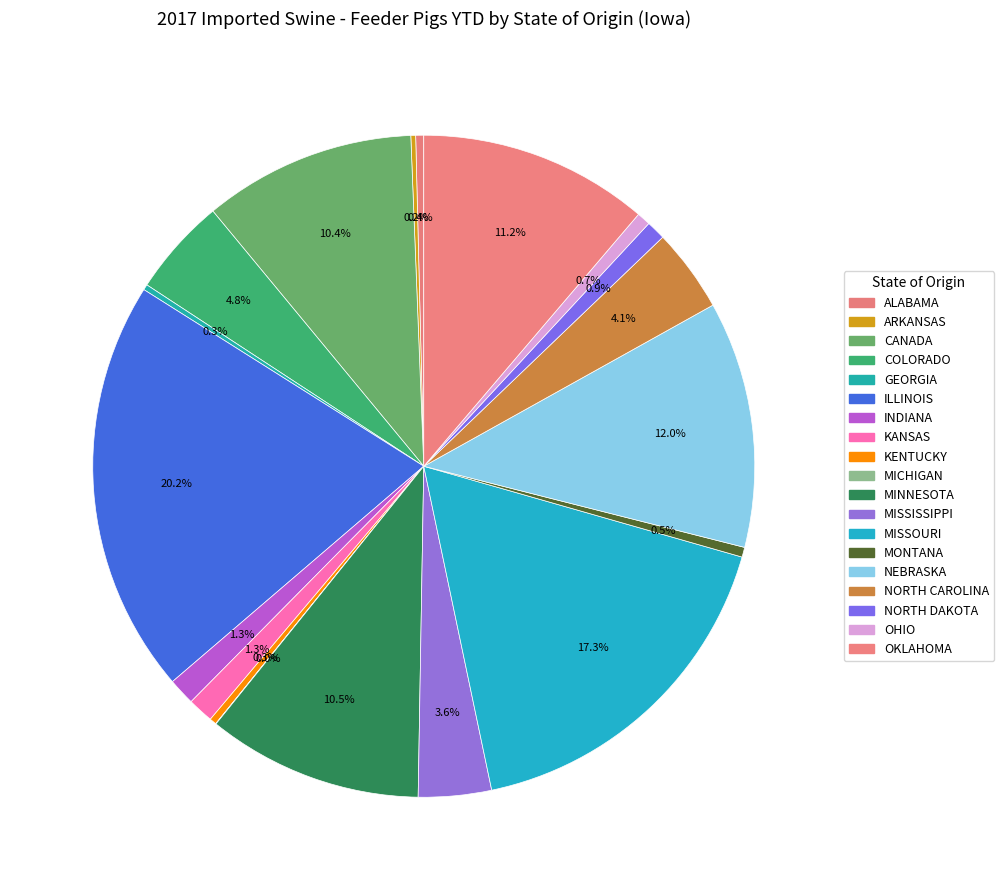

To the nearest percent, what percentage of the pie is KANSAS?

1%